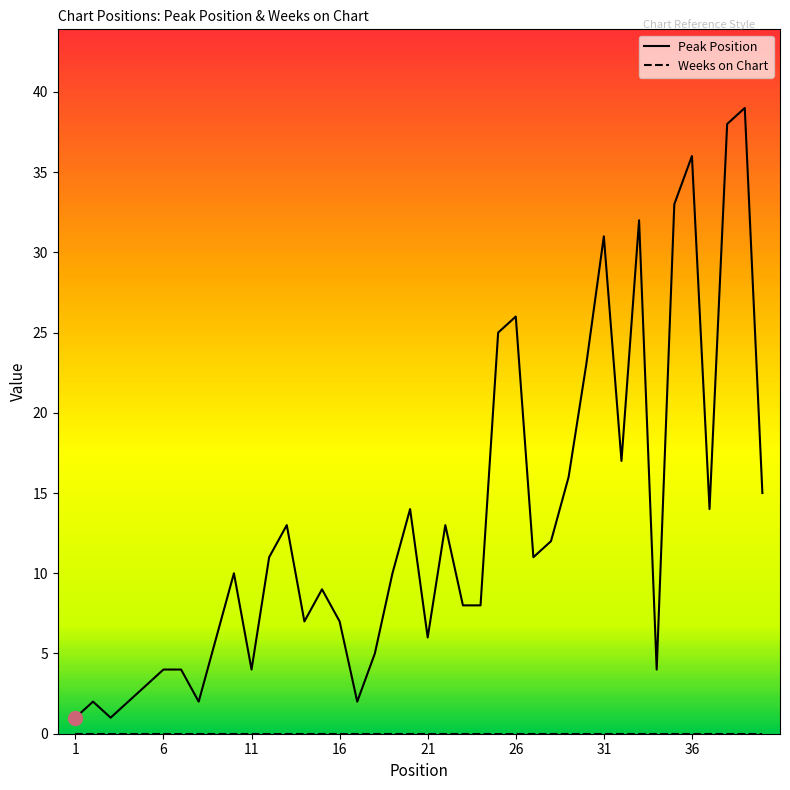

What is the difference between the maximum and minimum values in the Peak Position series?

38